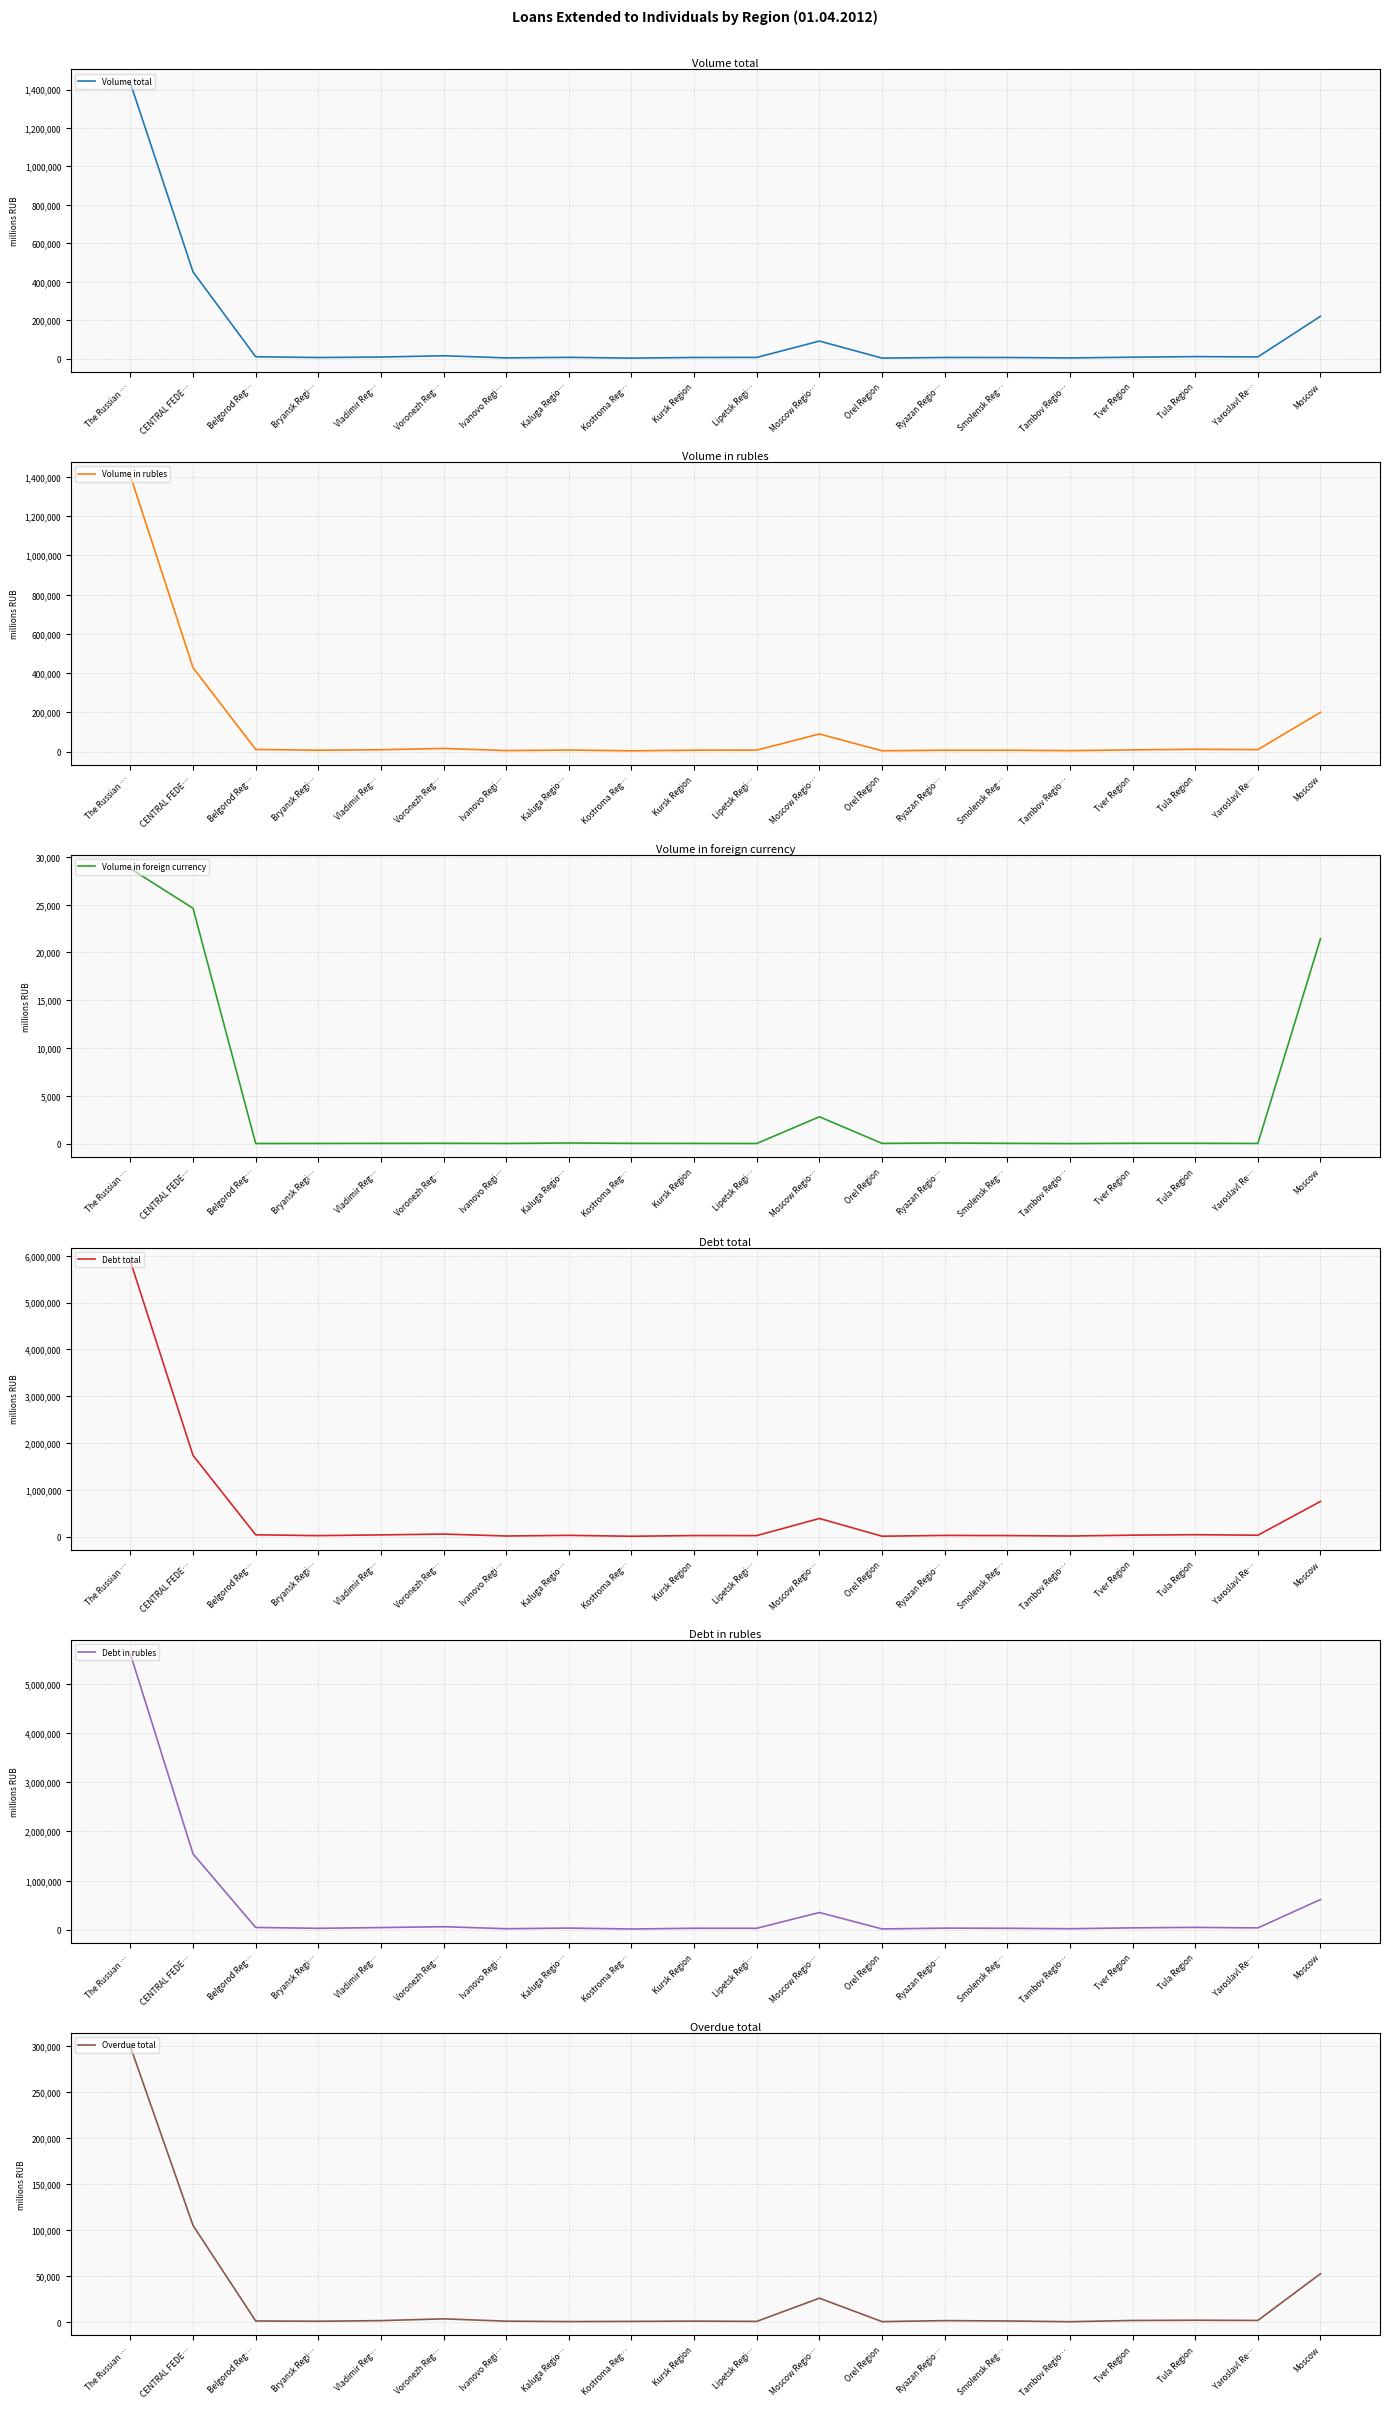

True or false: Volume total has a value of 3790 at Tula Region.

False